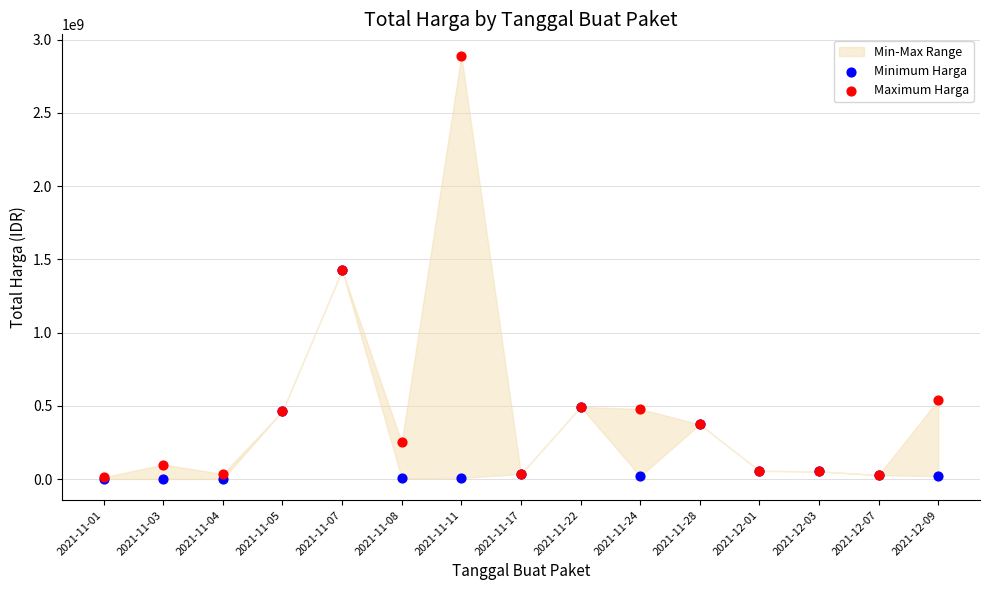

In the Minimum Harga series, what Y value is closest to 712972950?

493000000